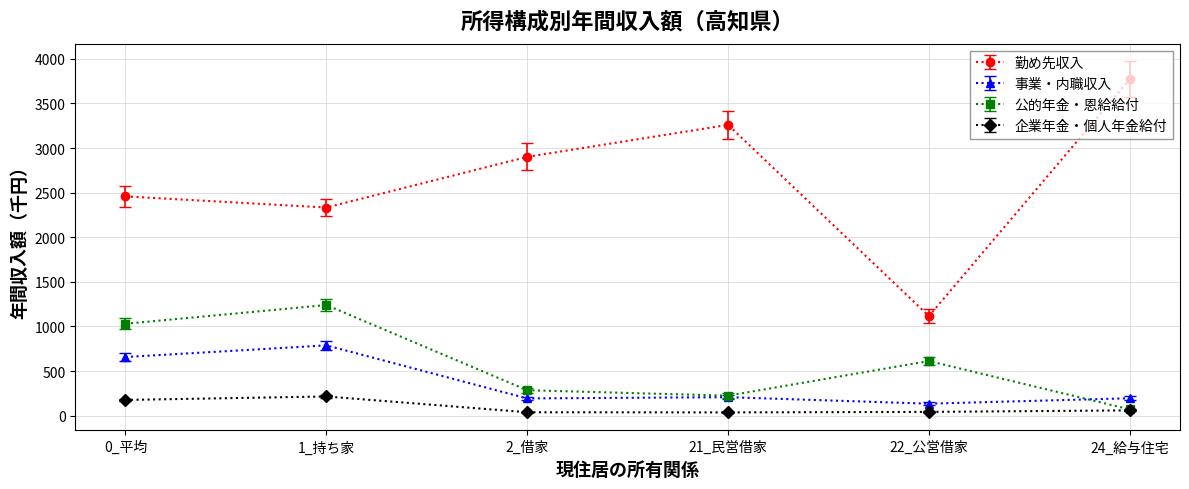

What is the average value of the 公的年金・恩給給付 series?

577